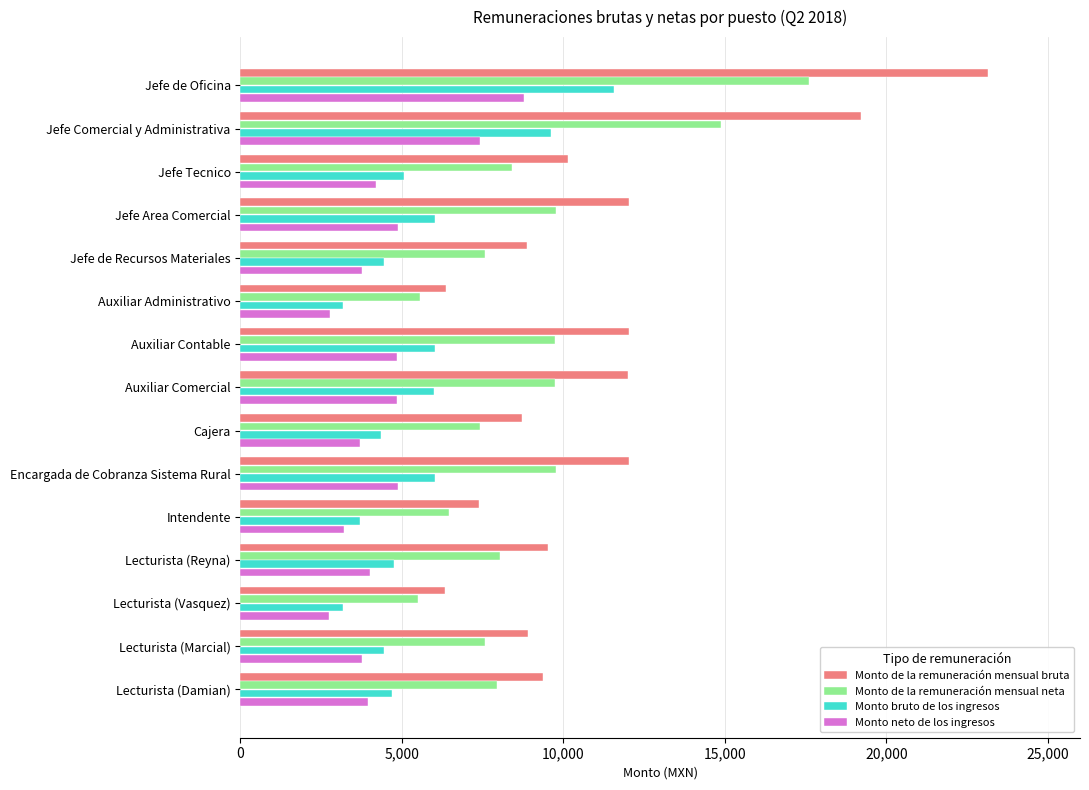

What is the difference between the highest and lowest values at Jefe Comercial y Administrativa?

11795.8